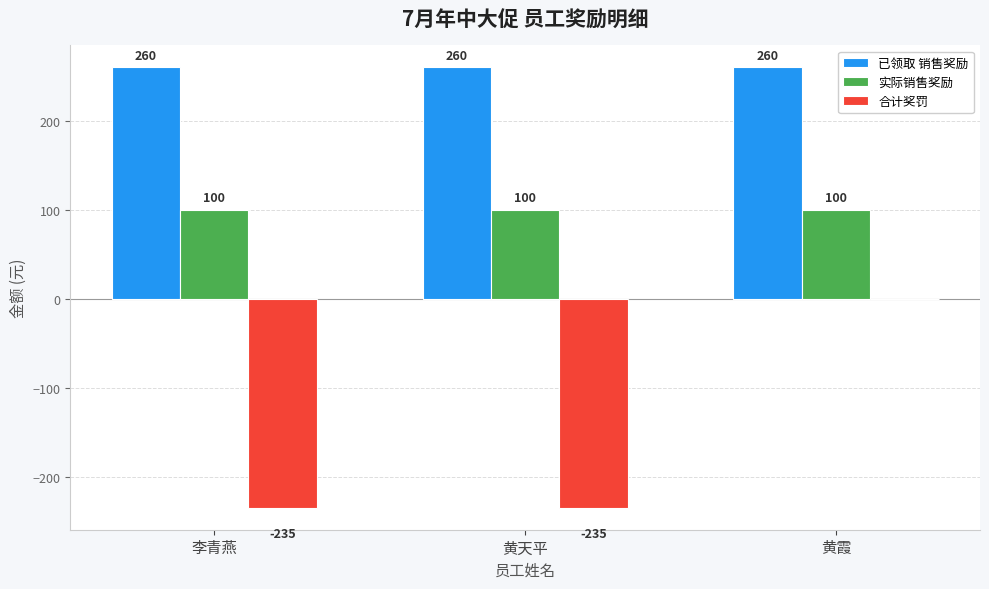

Count the 合计奖罚 values in the range -235 to 0.

3